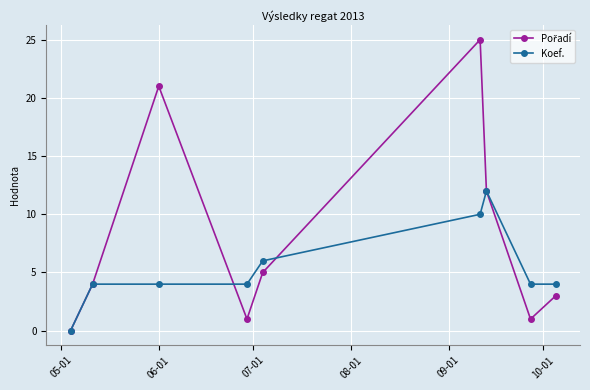

What is the maximum value shown in the chart?

25